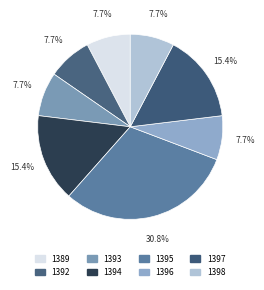

Which category has the biggest portion of the pie?

1395